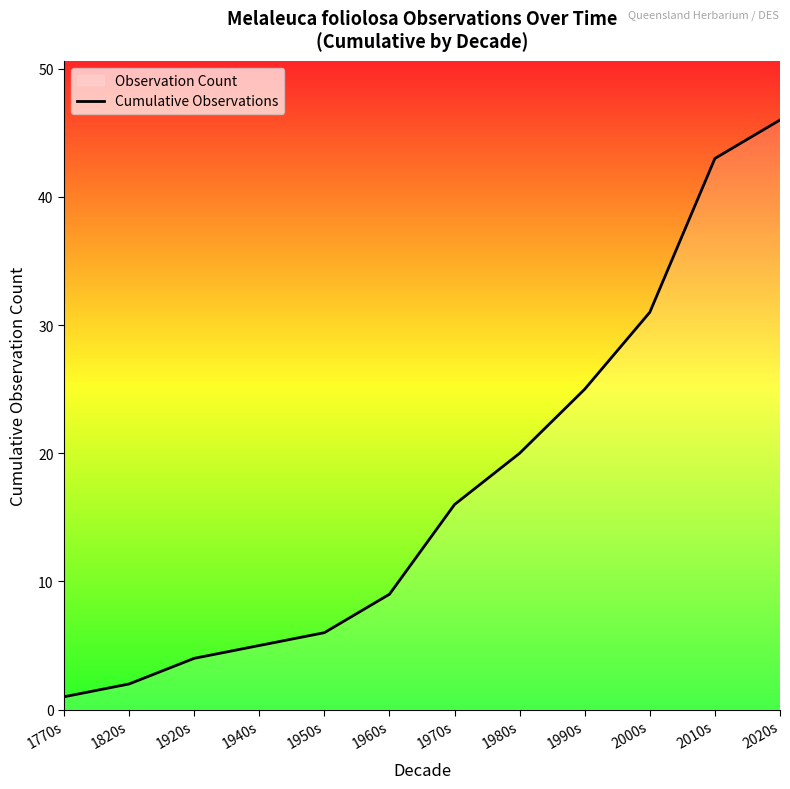

True or false: the data shows 66 at 2020s.

False